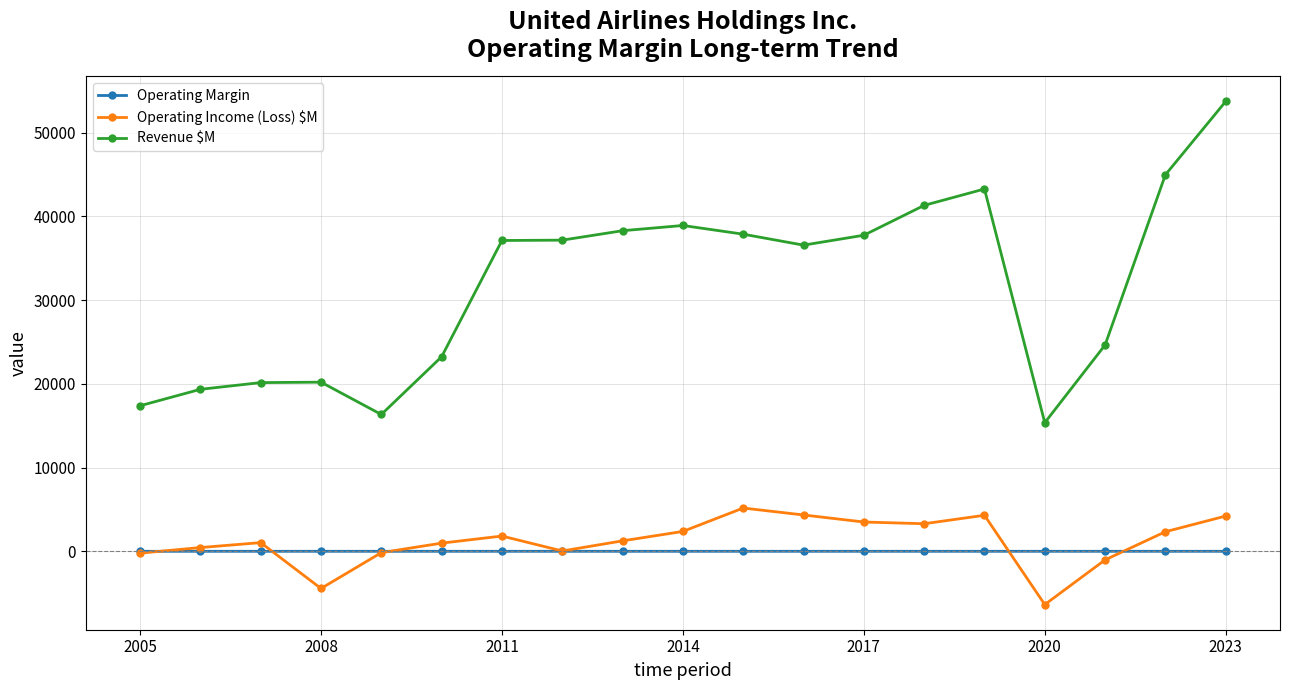

Which series has the largest total across all categories?

Revenue $M